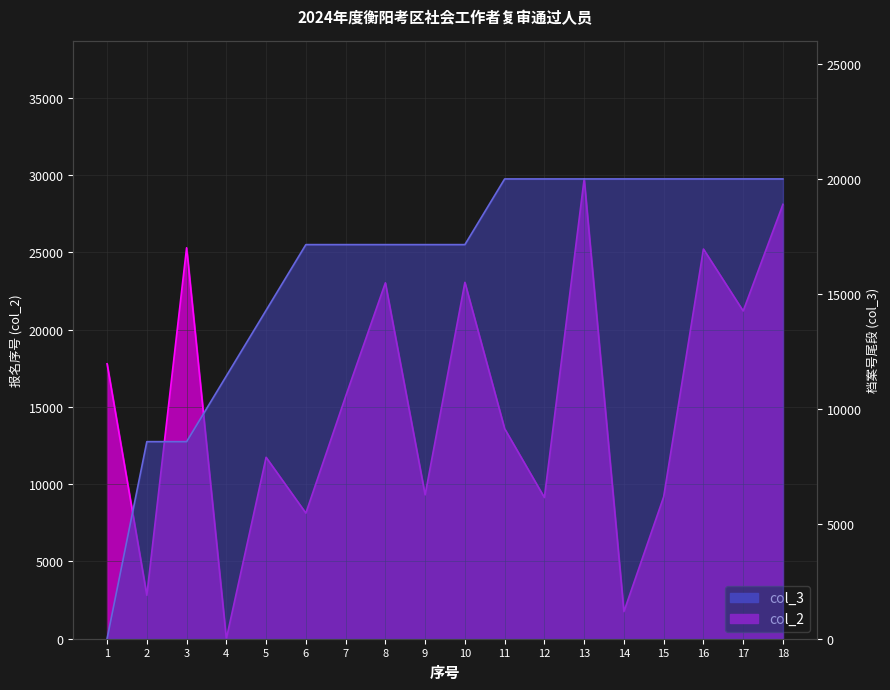

Reading left to right, list all the values displayed in this chart.

col_2: 1=17783.3	2=2809.6	3=25286.2	4=0.0	5=11733.2	6=8125.4	7=15676.2	8=23019.4	9=9306.7	10=23051.3	11=13584.9	12=9131.1	13=29740.0	14=1756.0	15=9179.0	16=25206.4	17=21199.5	18=28095.8
col_3: 1=0.0	2=8572.1	3=8572.1	4=11429.1	5=14286.0	6=17143.0	7=17143.0	8=17143.0	9=17143.0	10=17143.0	11=20000.0	12=20000.0	13=20000.0	14=20000.0	15=20000.0	16=20000.0	17=20000.0	18=20000.0